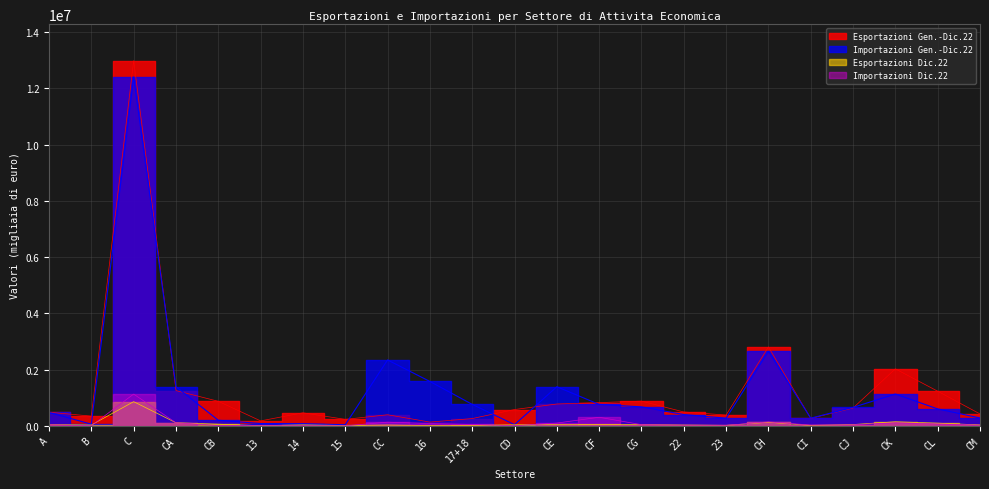

The value of Esportazioni Dic.22 at CB is 60334. True or false?

True